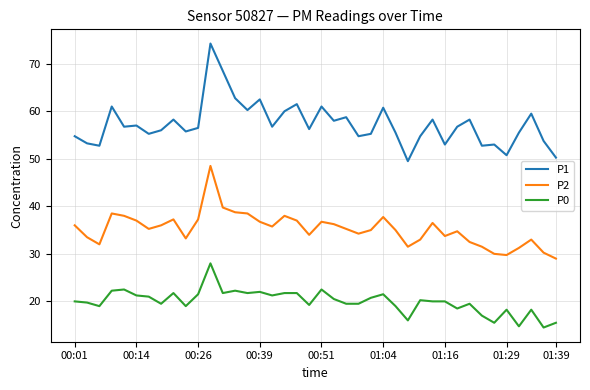

What is the difference between the maximum and minimum values in the P2 series?

19.5